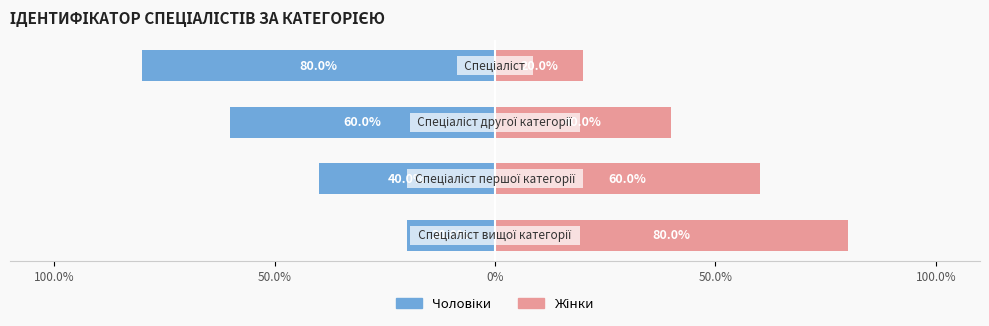

Is the value of Жінки at 0% greater than the value of Чоловіки at 50.0%?

Yes